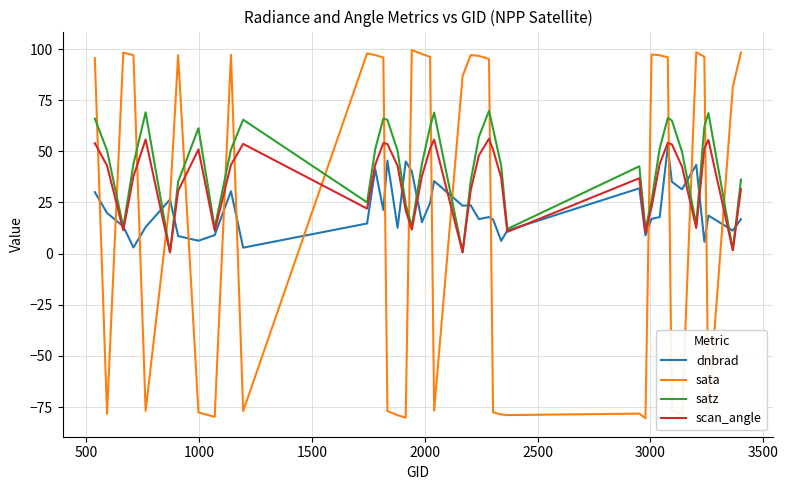

What is the highest value of the dnbrad series?

52.3